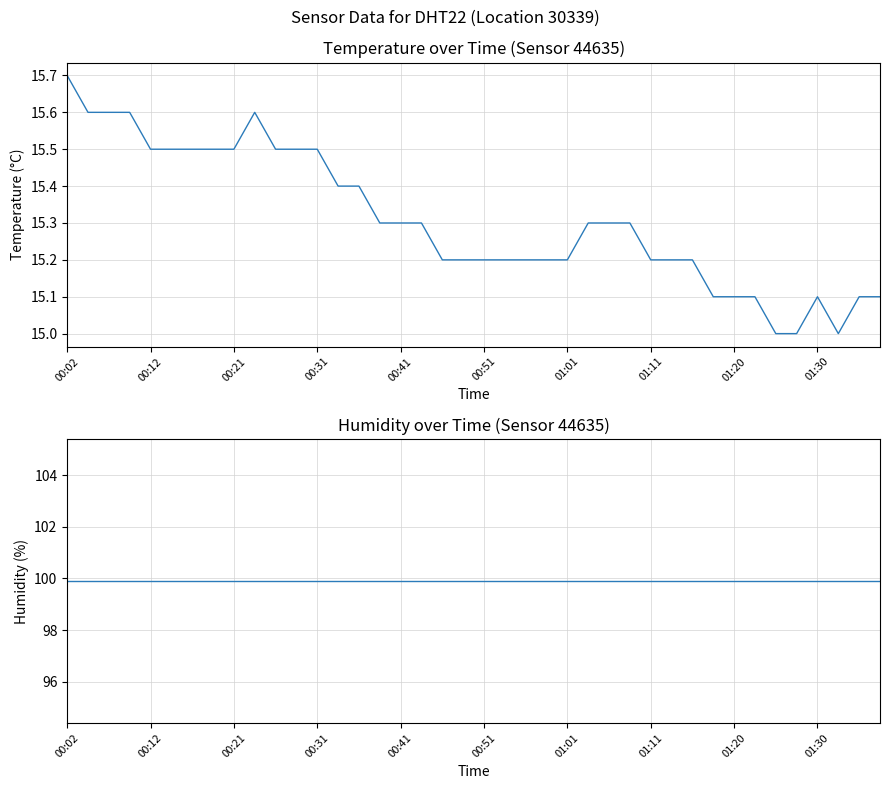

True or false: humidity has a value of 29.2 at 15.

False